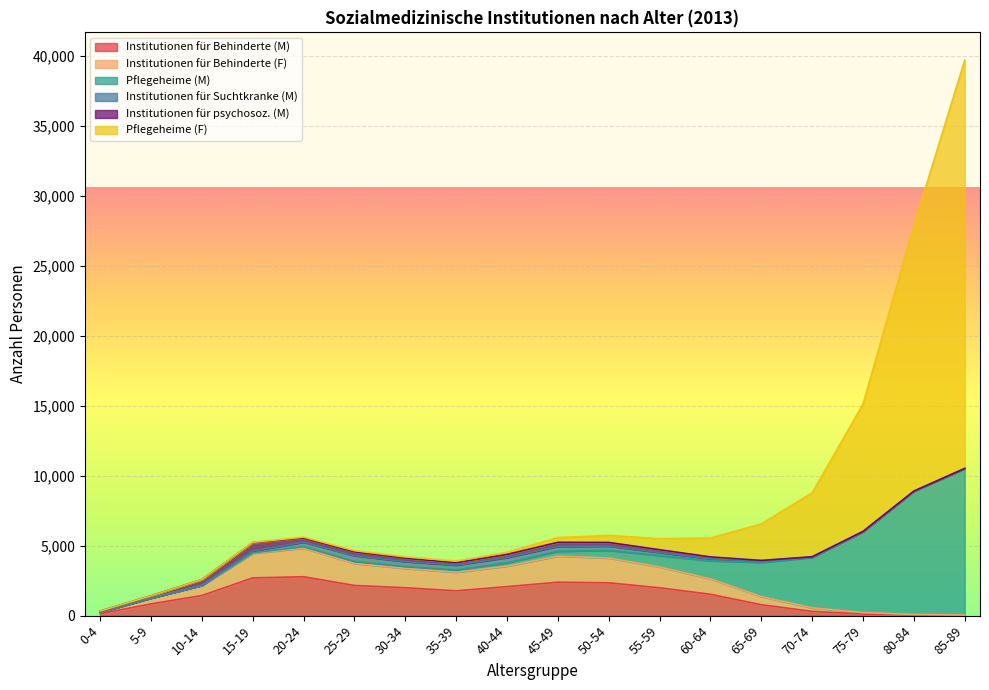

What is the value of the Institutionen für Behinderte (F) point at the 3rd from the left?

2152